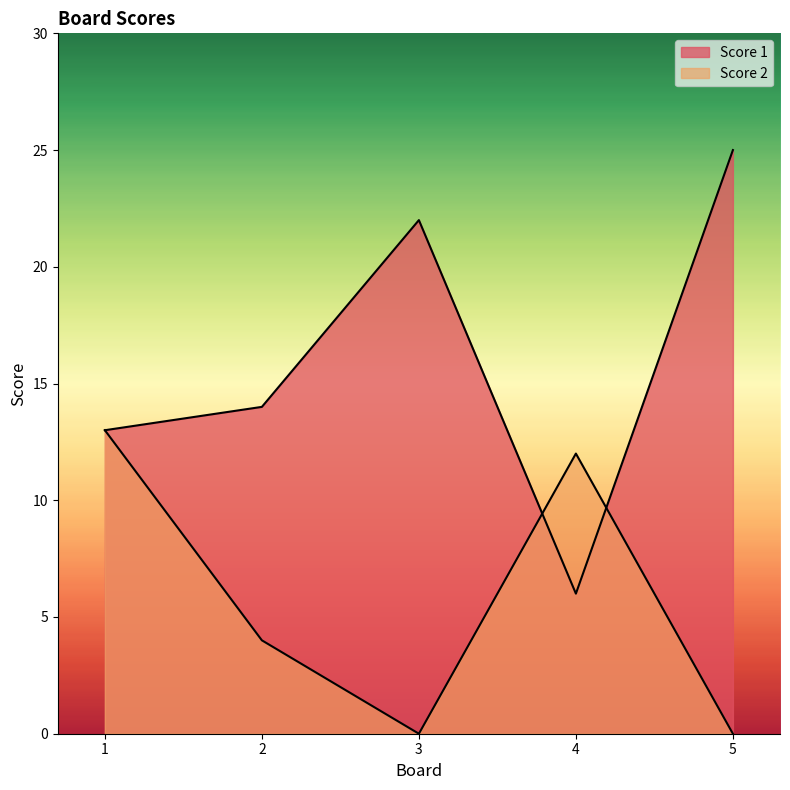

The Score 1 series shows 20 at 1. True or false?

False